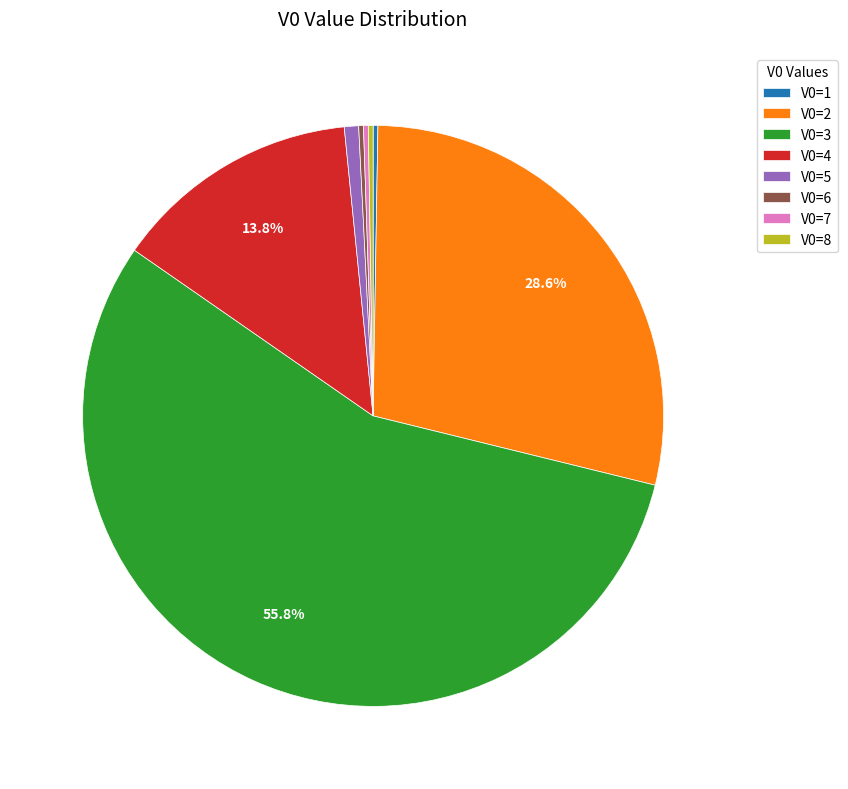

Is the sum of V0=2 and V0=3 greater than half?

Yes